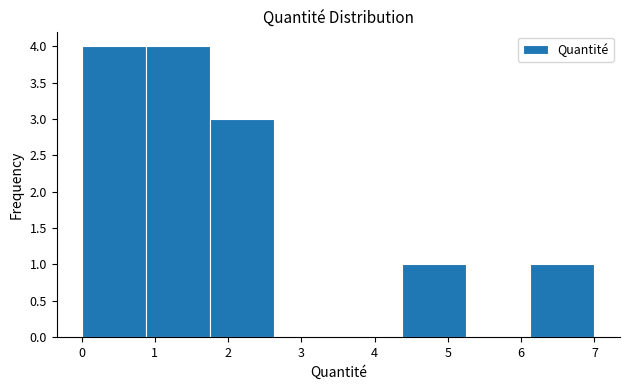

Reading left to right, list every bar in this chart as the range it spans on the x-axis followed by its height. Neither the bar edges nor the heights are printed on the chart, so give them approximately, as read against the axes.

0.0 to 0.9: 4
0.9 to 1.8: 4
1.8 to 2.6: 3
2.6 to 3.5: 0
3.5 to 4.4: 0
4.4 to 5.3: 1
5.3 to 6.1: 0
6.1 to 7.0: 1